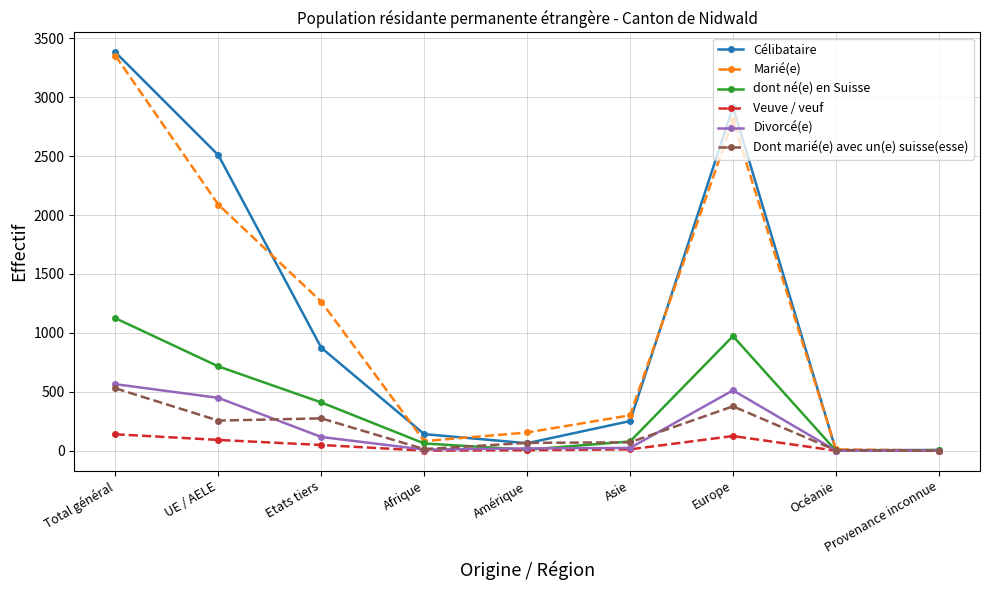

What is the difference between the maximum and minimum values in the dont né(e) en Suisse series?

1124